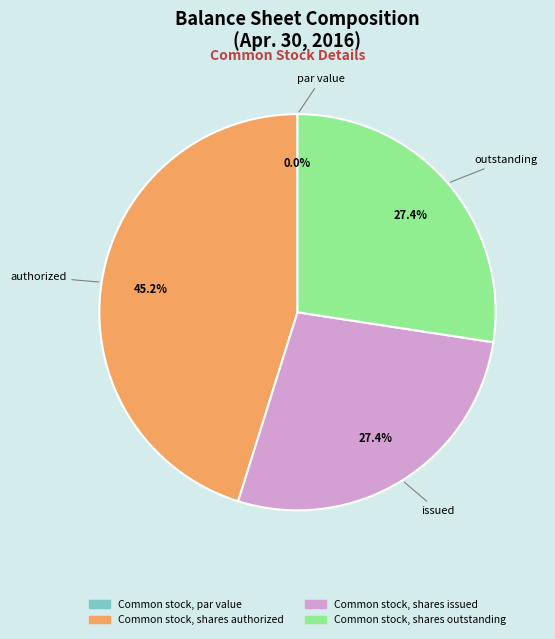

Combined, what portion of the pie is Common stock, shares outstanding and Common stock, shares issued?

54.8%